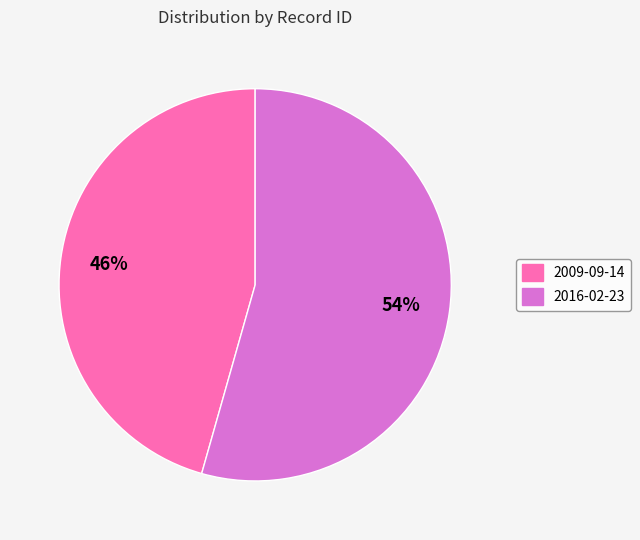

Which slice is the smallest?

2009-09-14